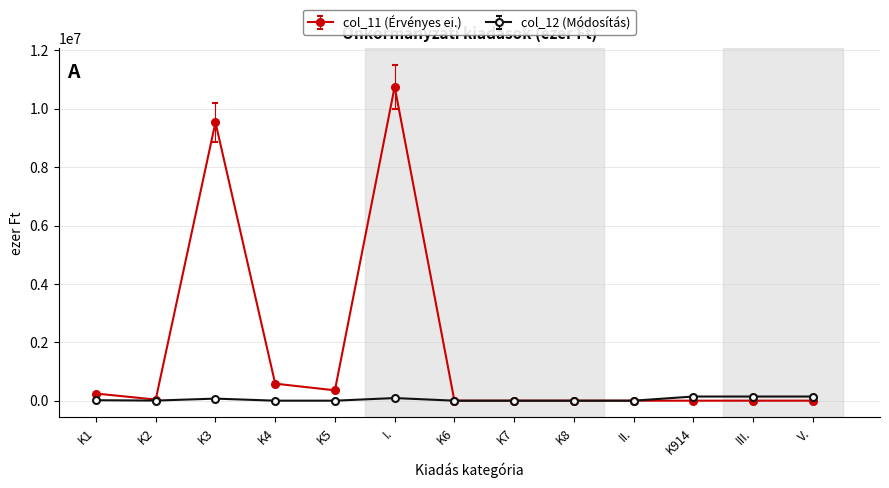

Where is the first local minimum for col_11 (Érvényes ei.)?

K2